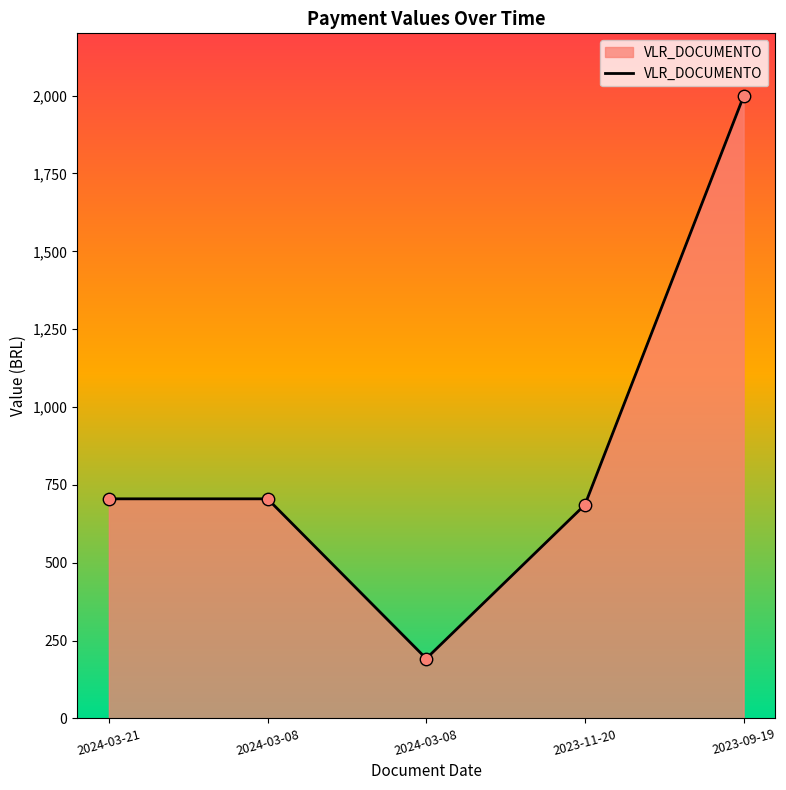

Count the number of data series in this chart.

1